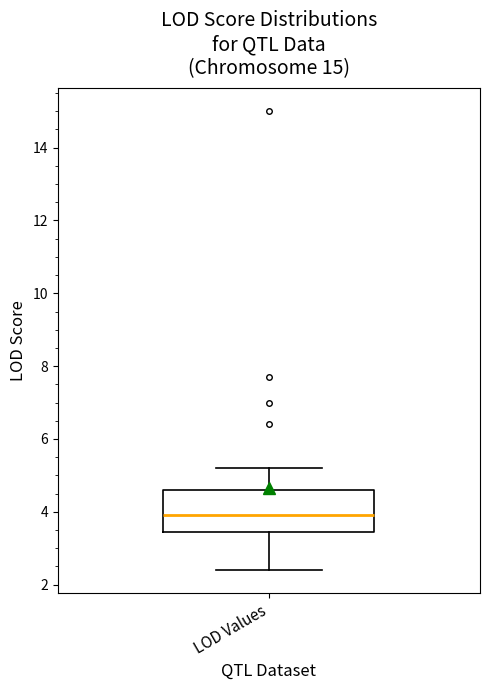

Where does the upper whisker of the box for LOD Values end on the y-axis? The values are not printed on the chart, so give them approximately, as read against the axis.

5.2